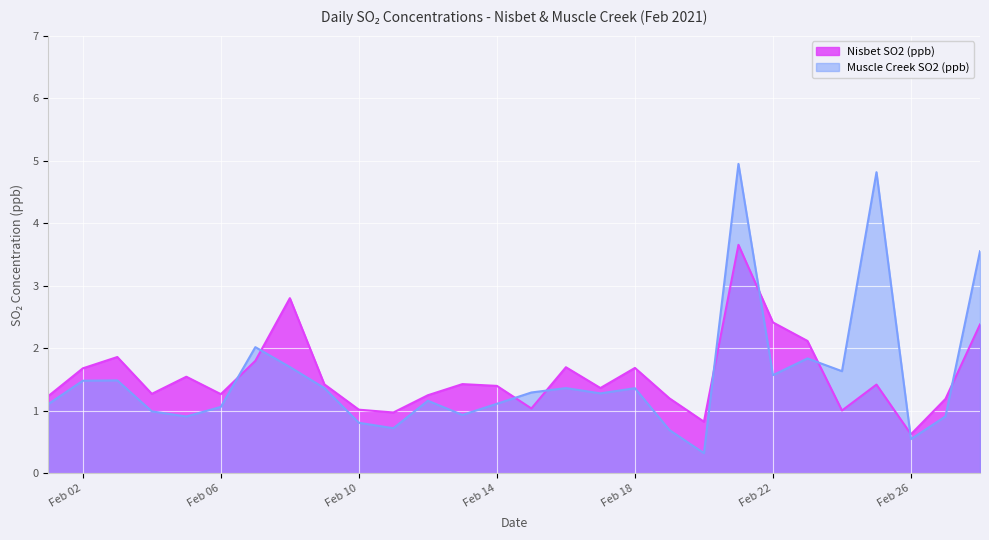

What is the difference between the maximum and minimum values in the Muscle Creek SO2 (ppb) series?

4.6